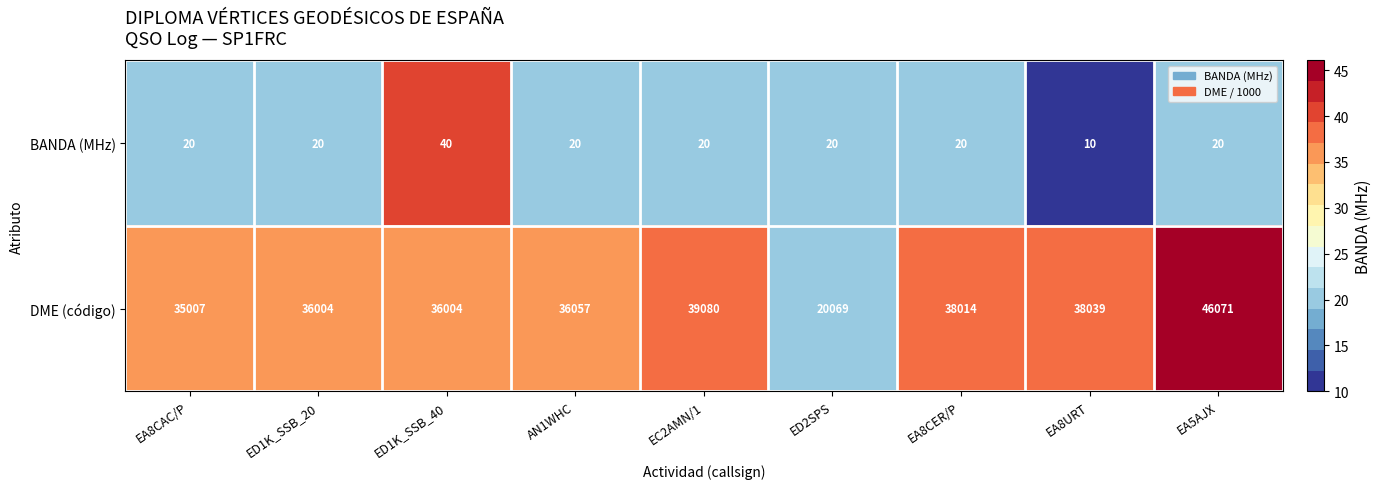

At ED1K_SSB_20, list the series in order from largest to smallest.

DME (código), BANDA (MHz)